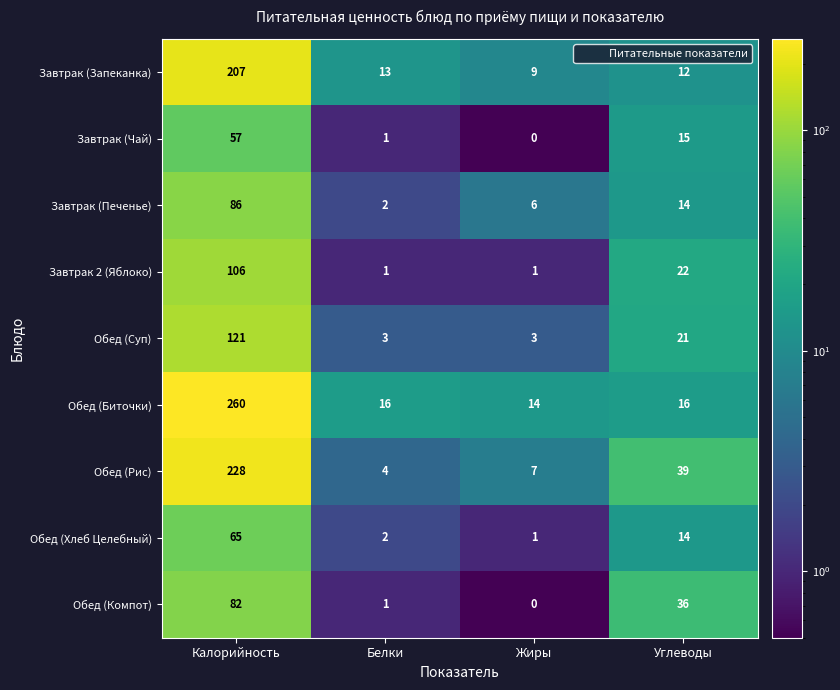

At which category is the sum across all series the highest?

Калорийность